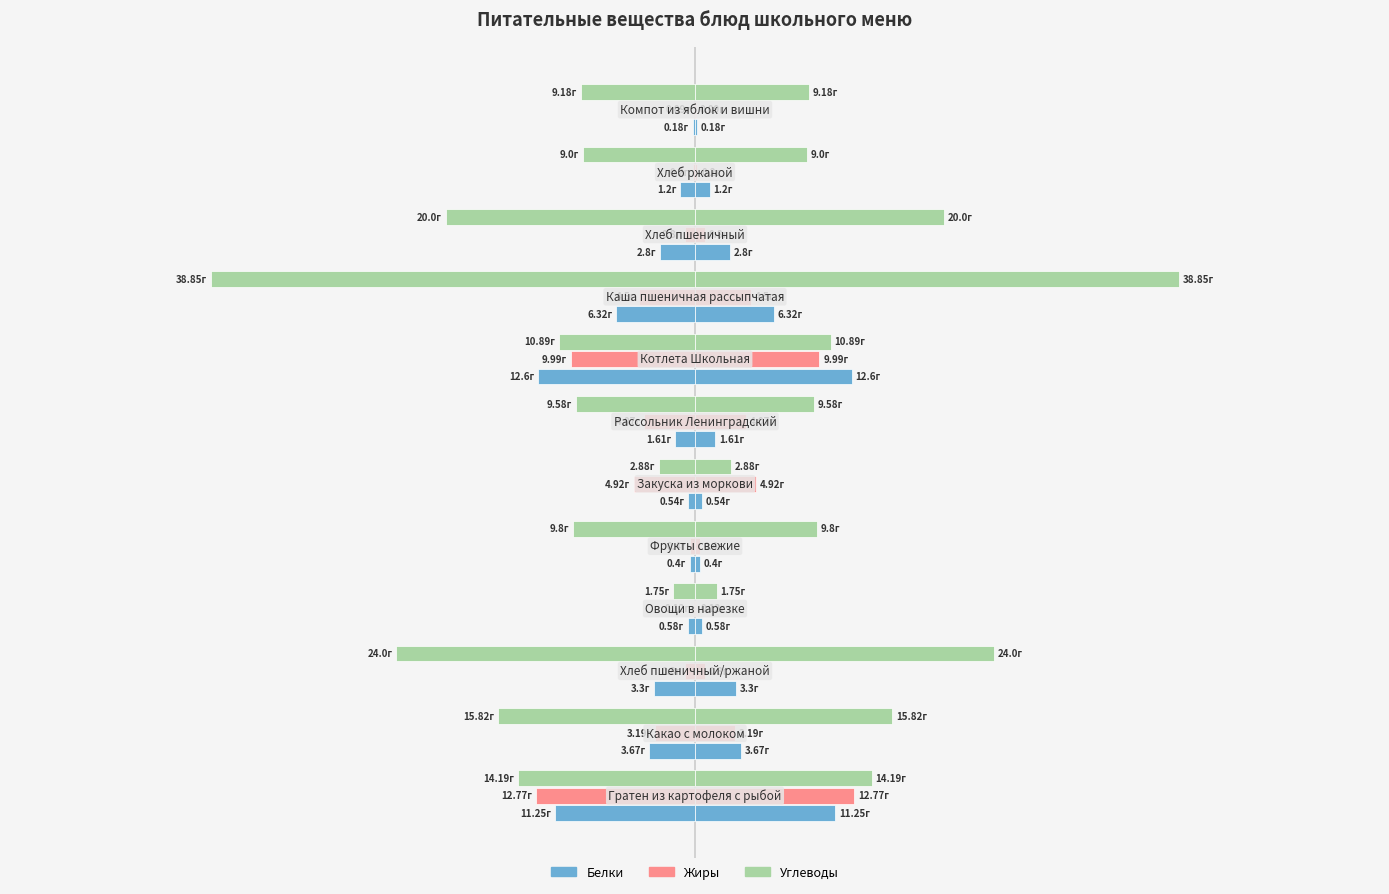

True or false: Углеводы has a value of -2.8 at 7.

False